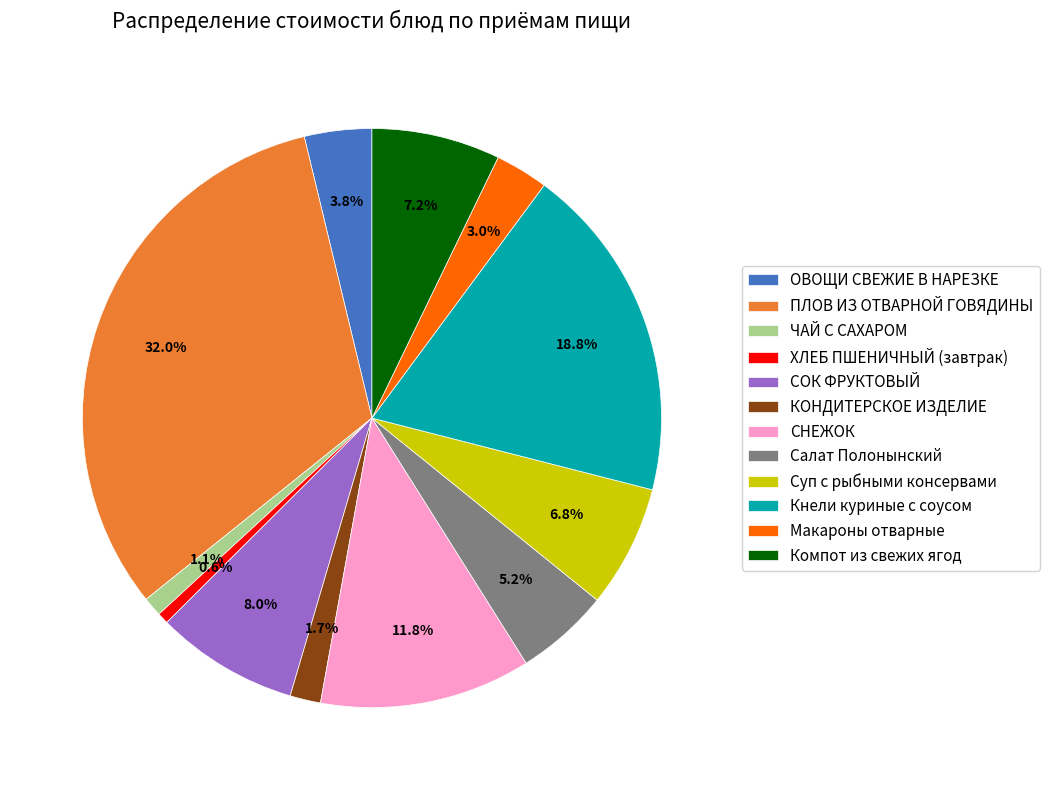

Is there a majority slice in this chart?

No